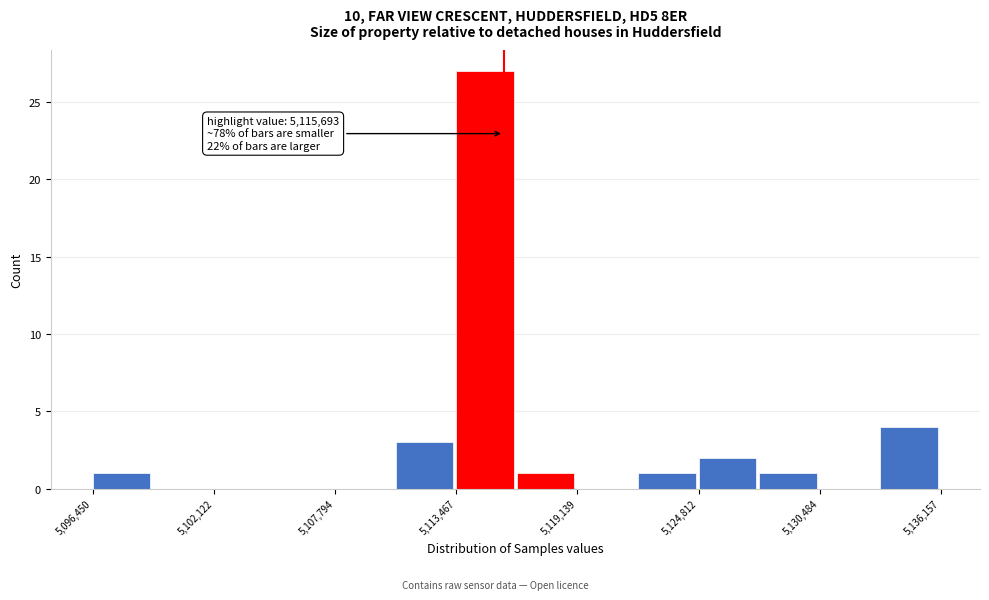

Around what value on the x-axis is the tallest bar? Give the approximate position of its centre, as read against the axis.

5115000